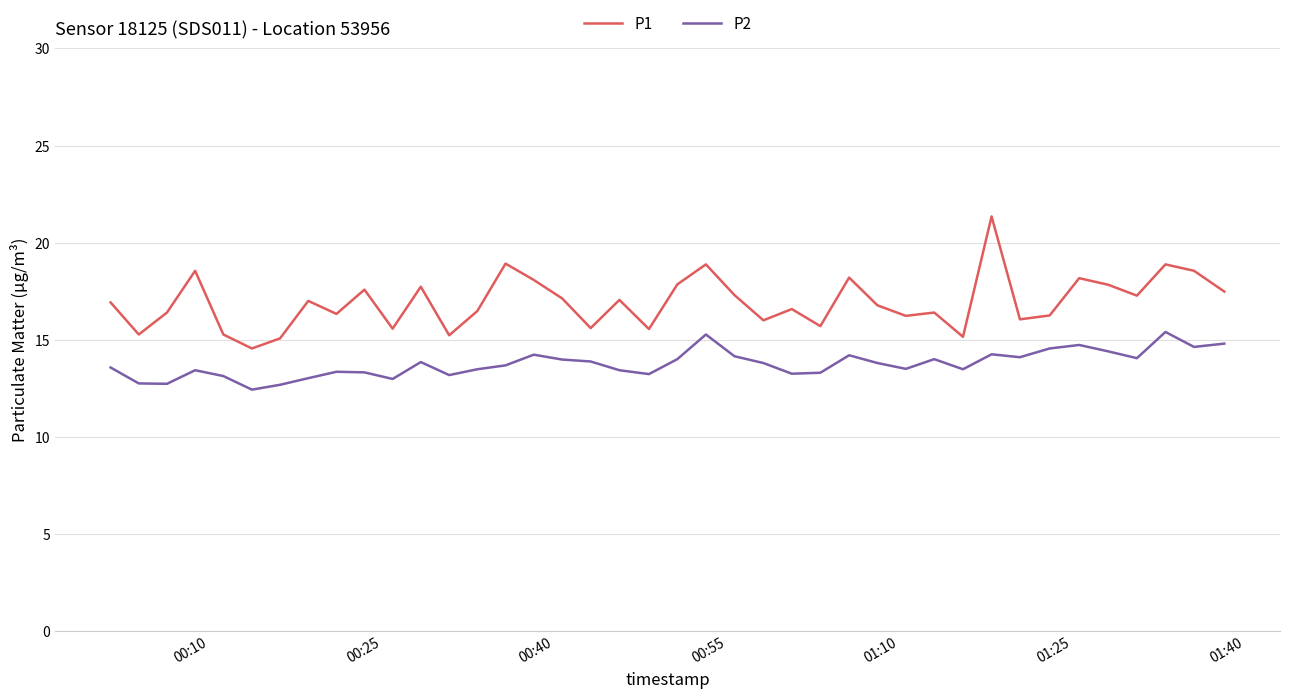

True or false: P1 and P2 intersect in this chart.

False